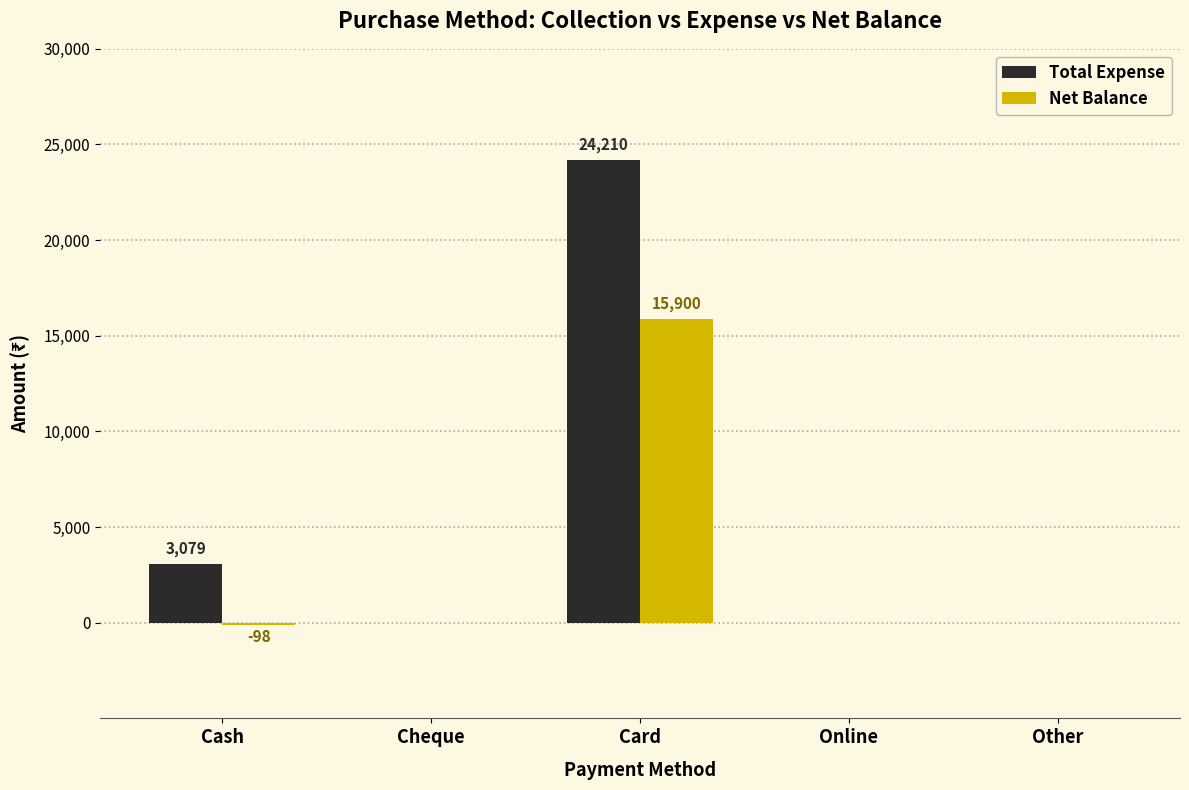

True or false: Total Expense has a value of -8962 at Cheque.

False